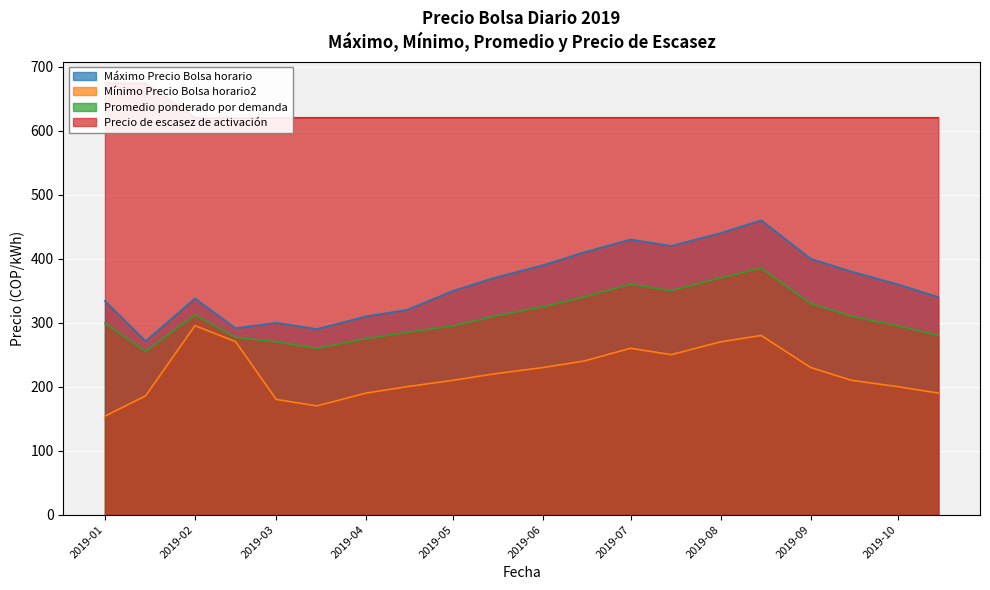

What is the difference between the maximum and minimum values in the Mínimo Precio Bolsa horario2 series?

141.5